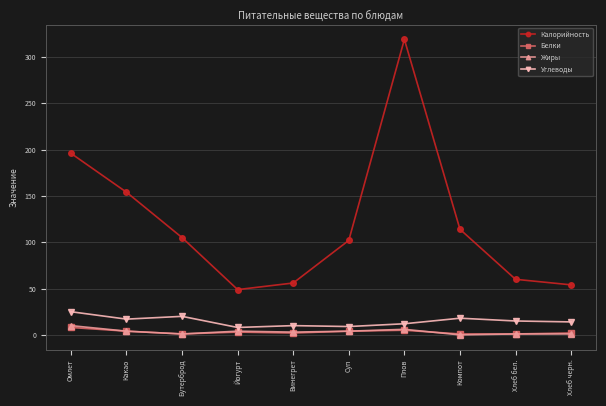

At which category does Калорийность reach its first local valley?

Йогурт